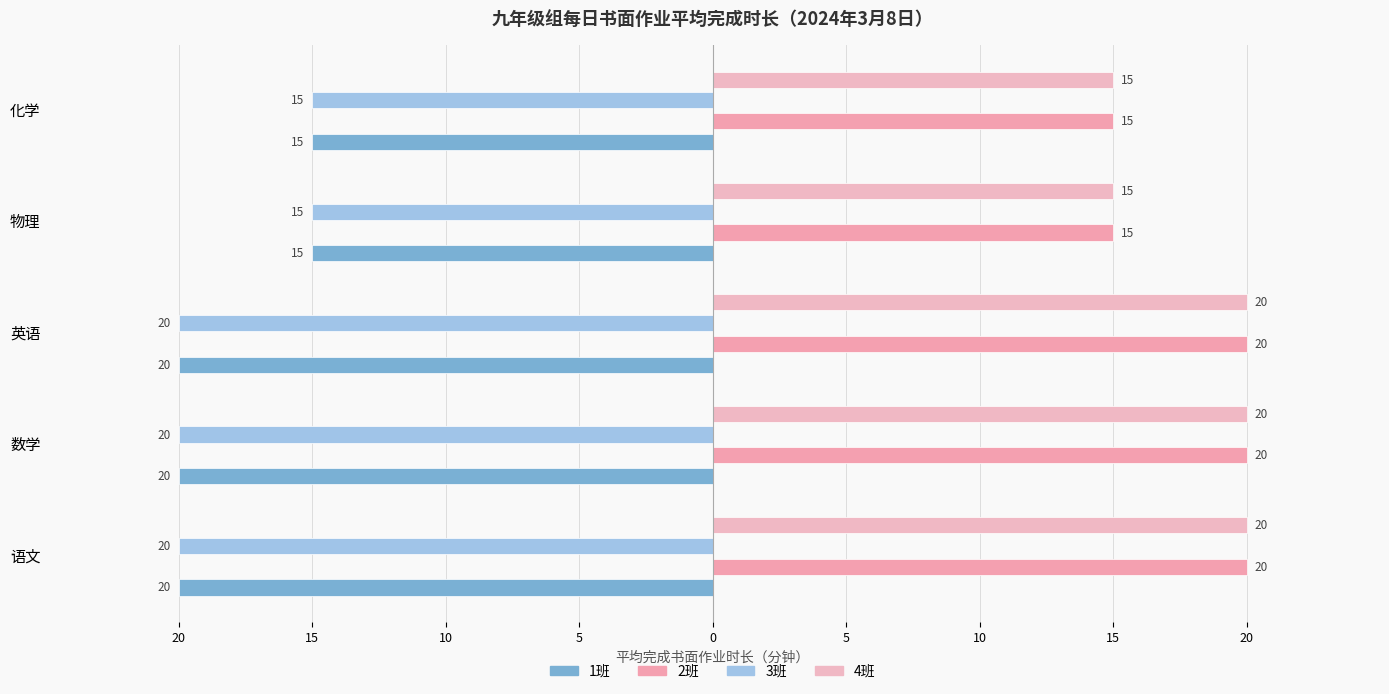

Which series has the widest spread of values?

1班